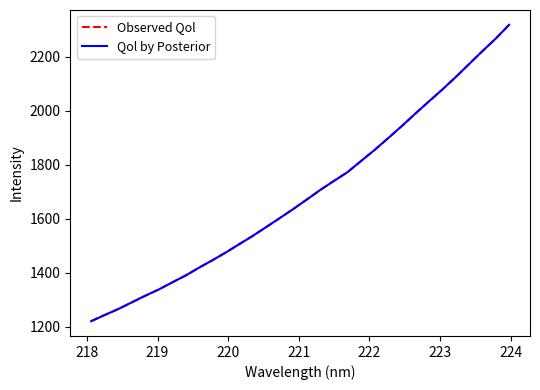

True or false: Observed Qol and Qol by Posterior intersect in this chart.

False